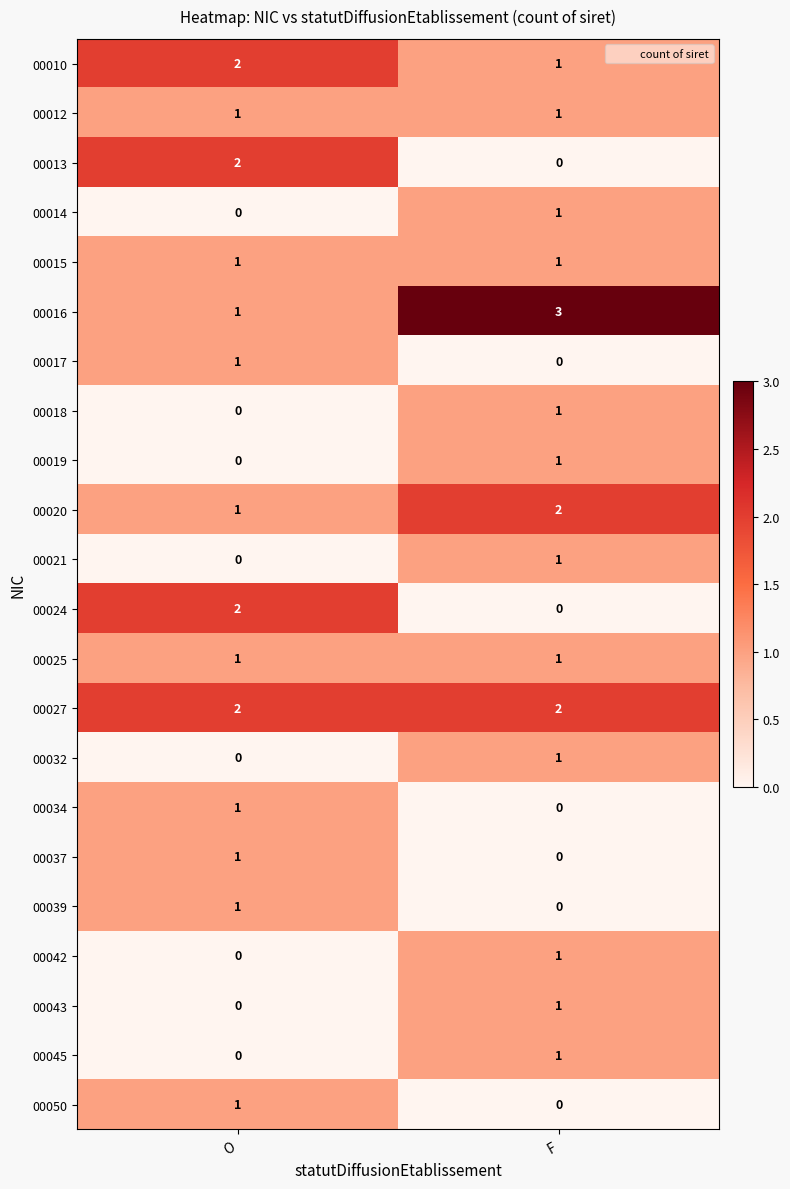

At which category is the sum across all series the highest?

F